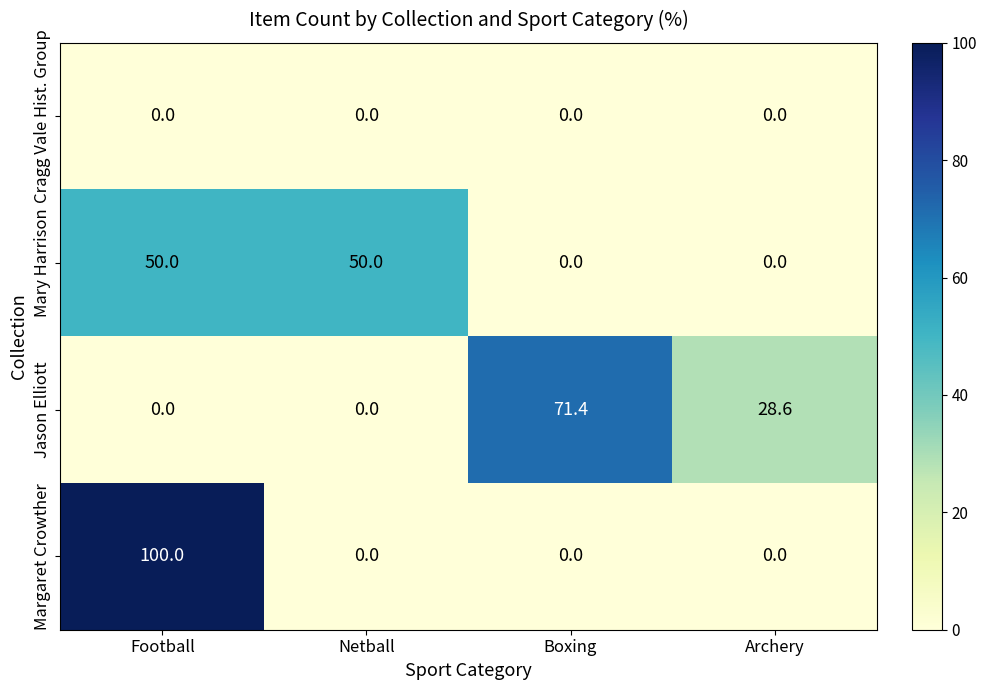

Rank the series by their maximum value, from lowest to highest.

Cragg Vale Hist. Group, Mary Harrison, Jason Elliott, Margaret Crowther